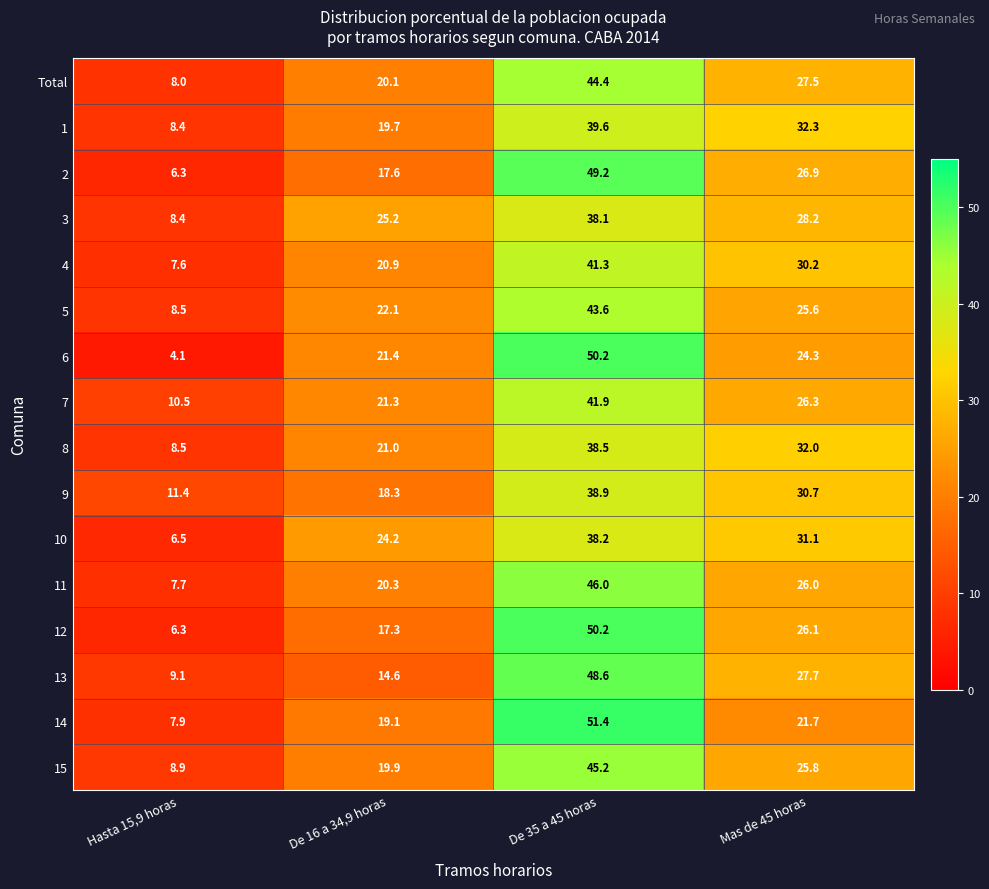

What is the maximum value shown in the chart?

51.4